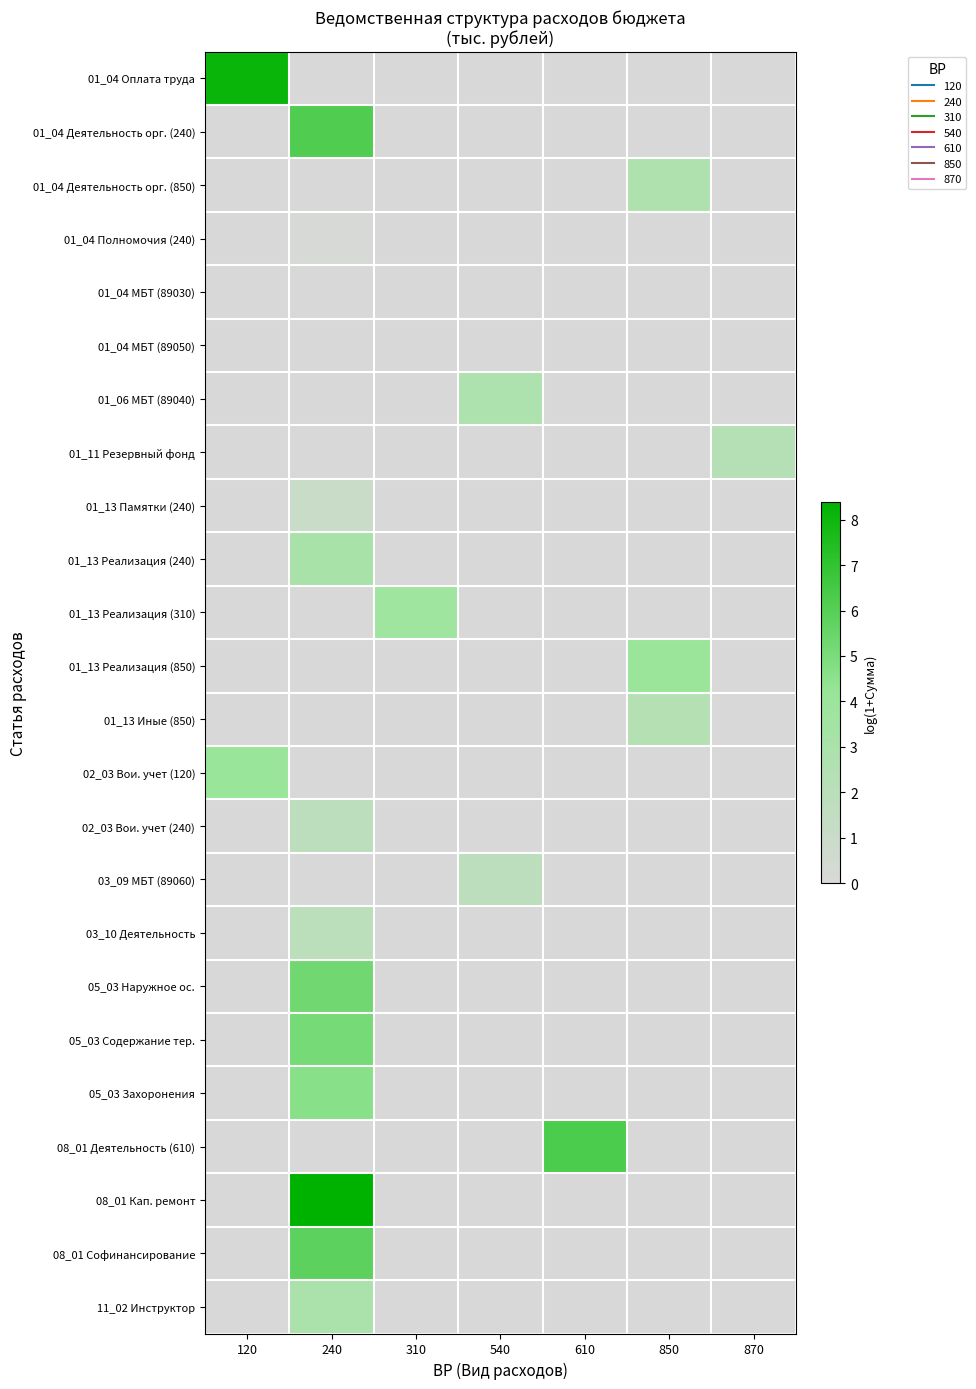

At how many categories does at least one series exceed 1?

7